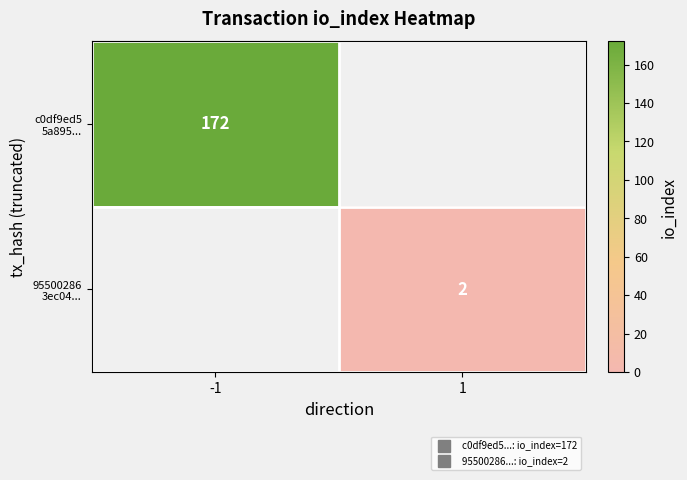

What is the total value across all series at -1?

172